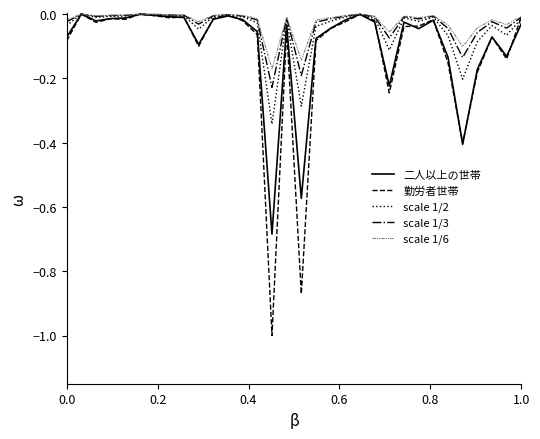

True or false: scale 1/6 has more than 2 points higher than both neighbors.

True